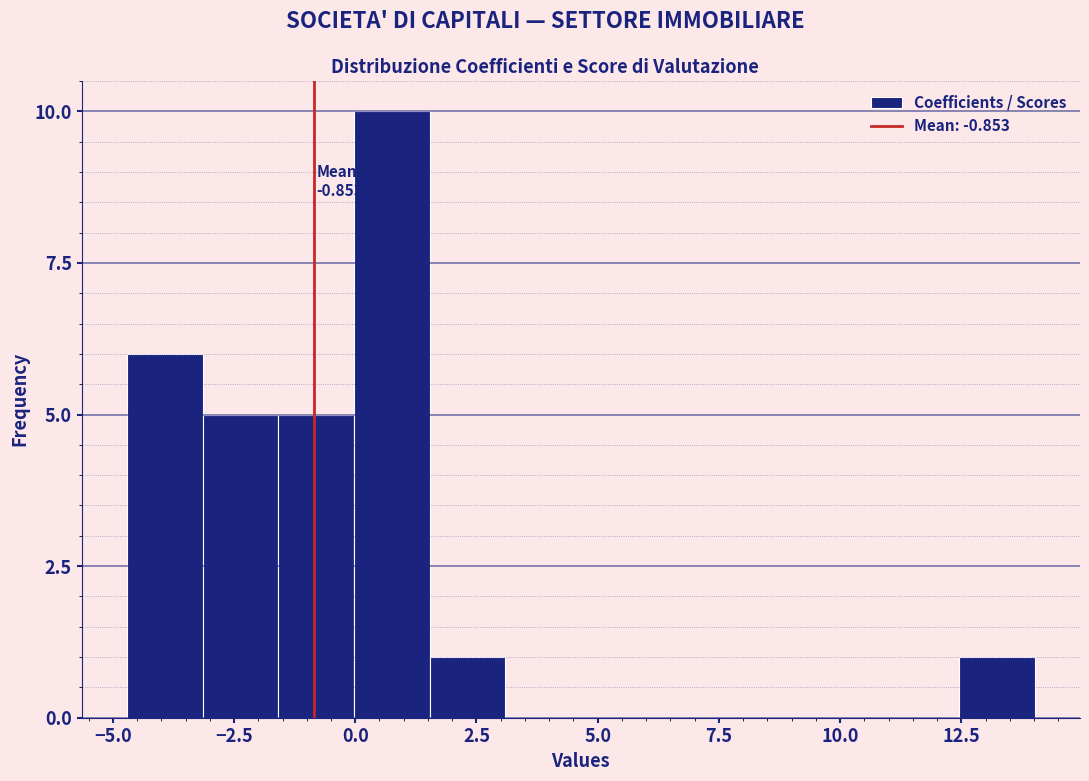

Around what value on the x-axis is the tallest bar? Give the approximate position of its centre, as read against the axis.

1.0